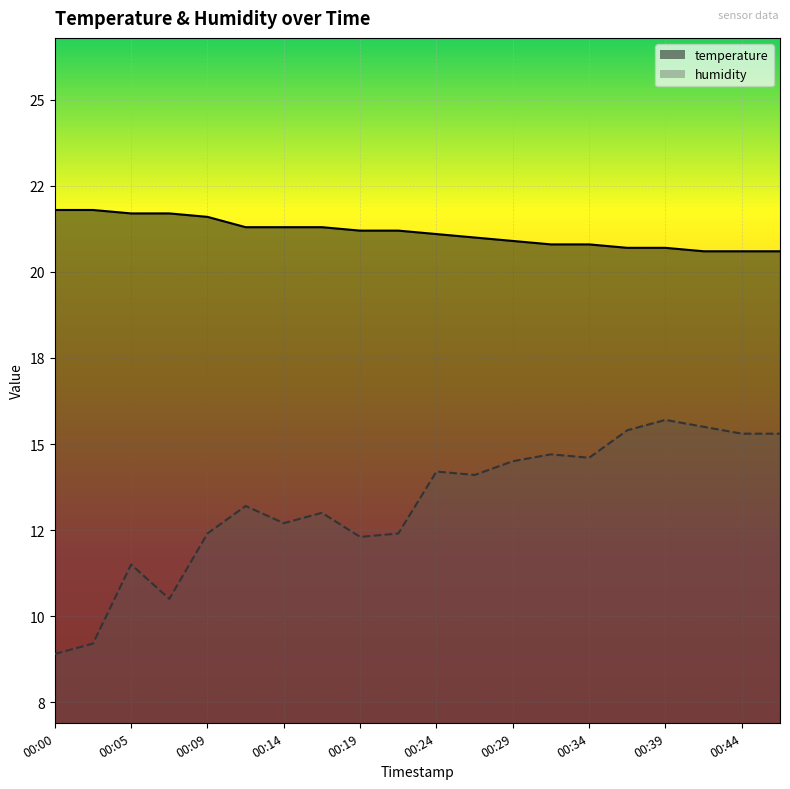

Where is the first local maximum for humidity?

00:05